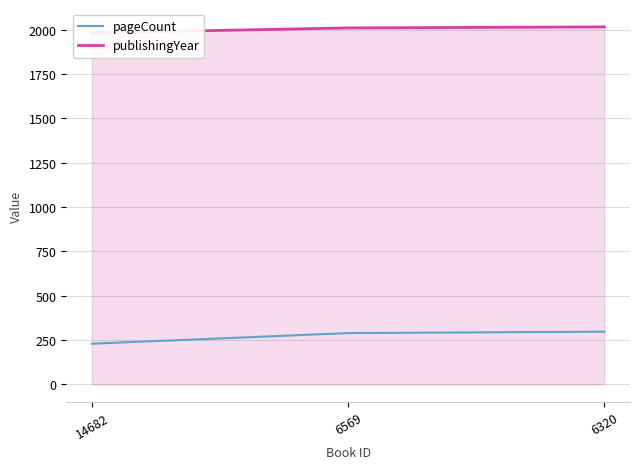

What are all the series names shown in the legend?

pageCount, publishingYear